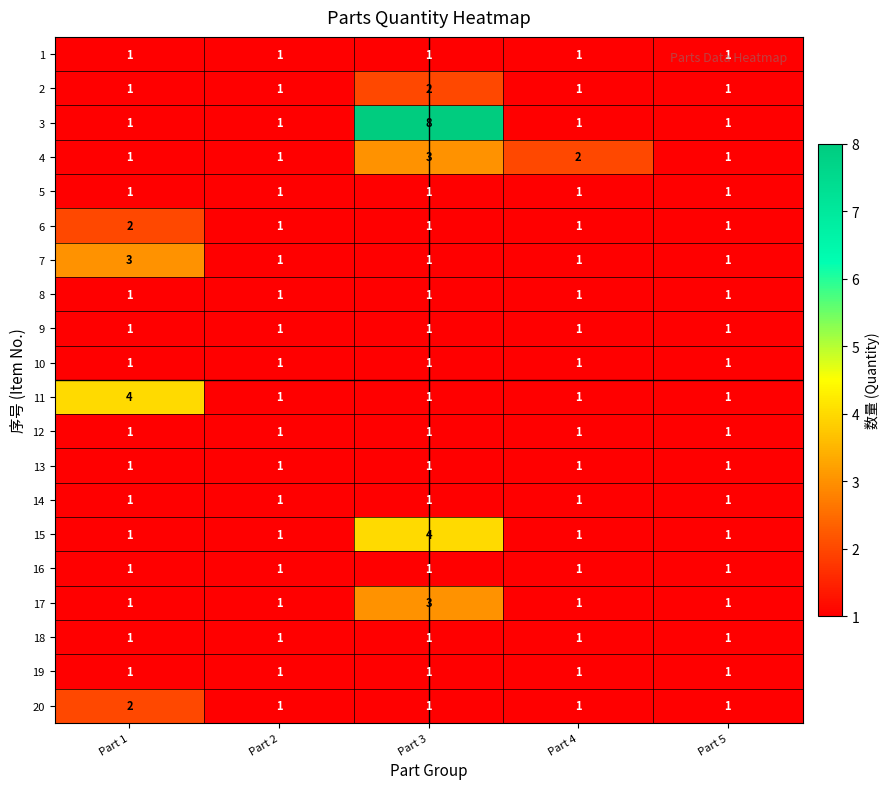

What is the sum of all 13 values?

5